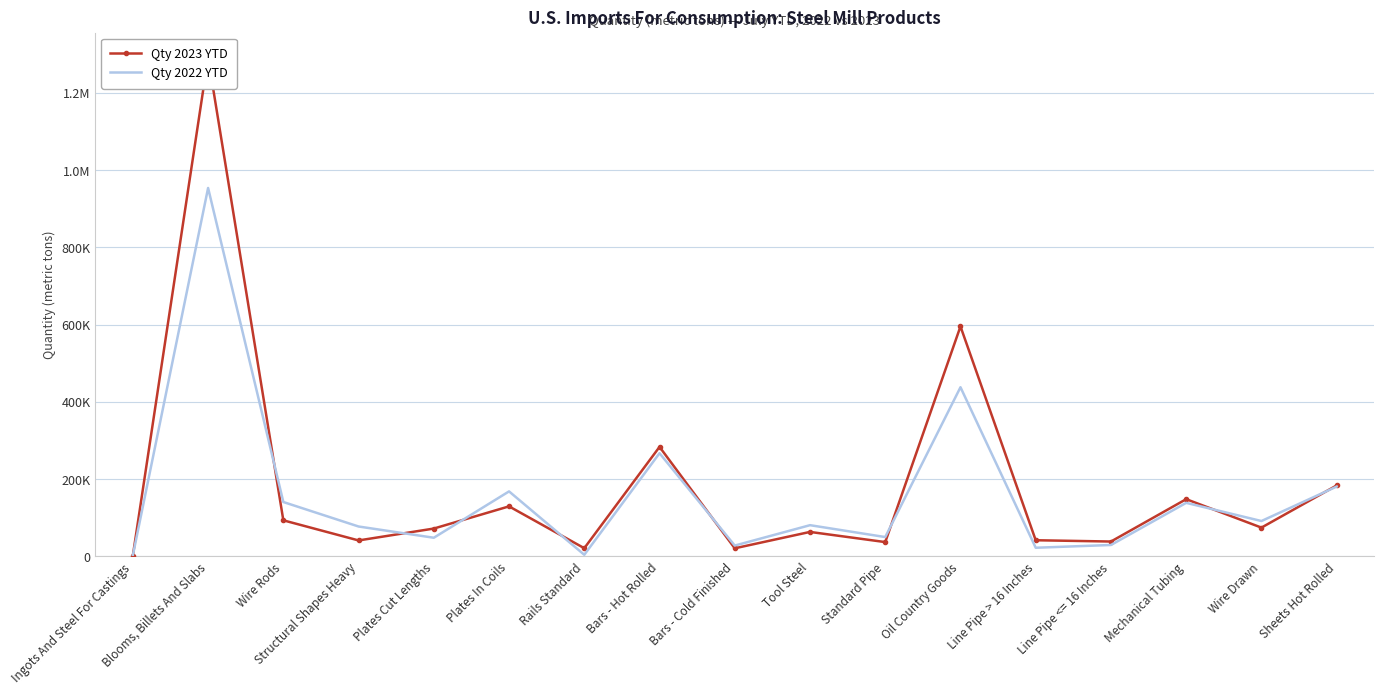

What is the label of the 7th point from the left?

Rails Standard